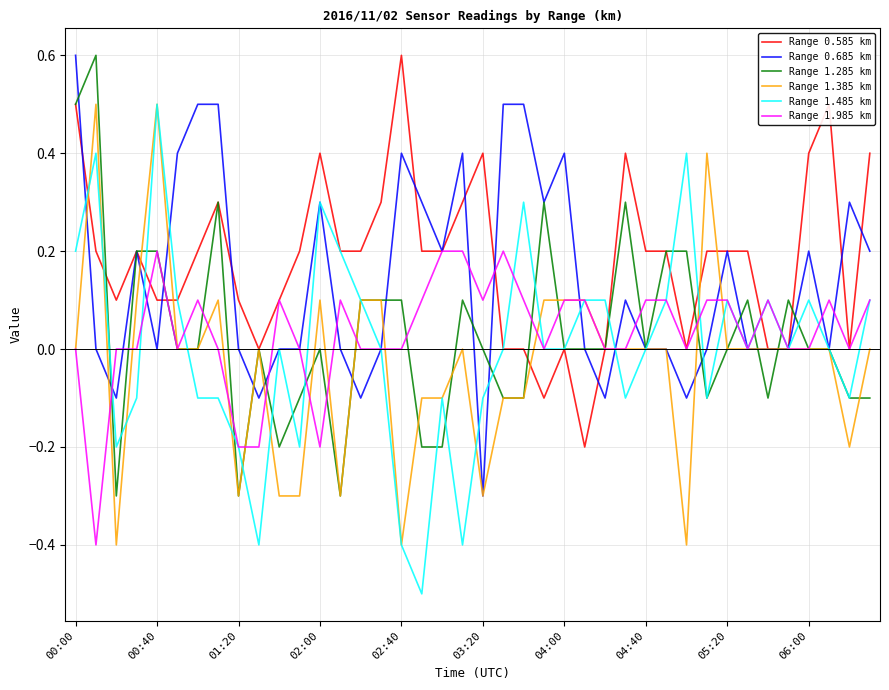

How many lines are shown in the chart?

6